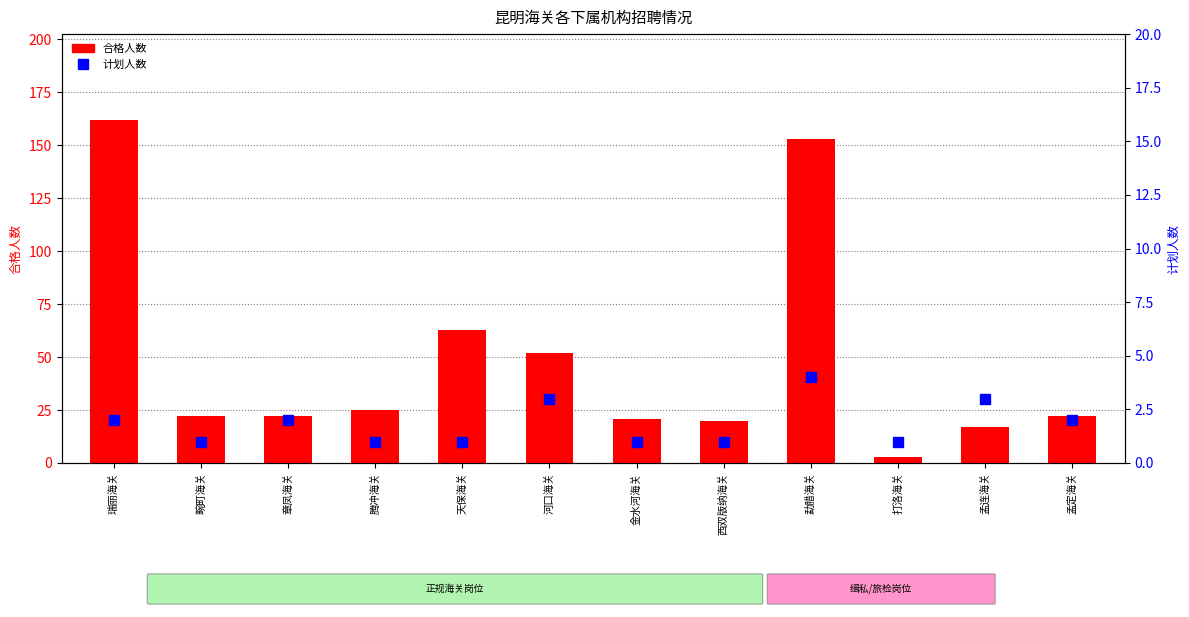

What is the label of the 9th bar from the left?

勐腊海关